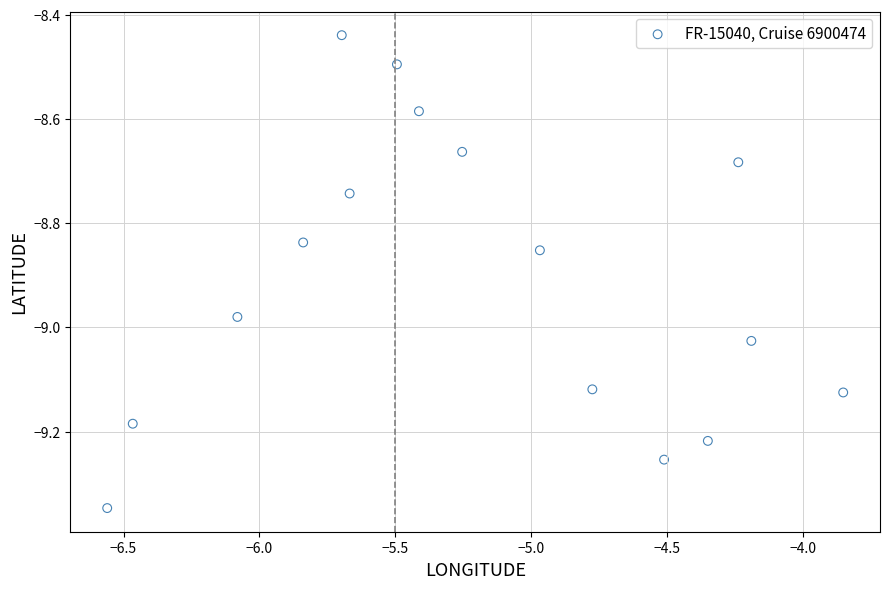

What is the range of X values (max minus min)?

2.7